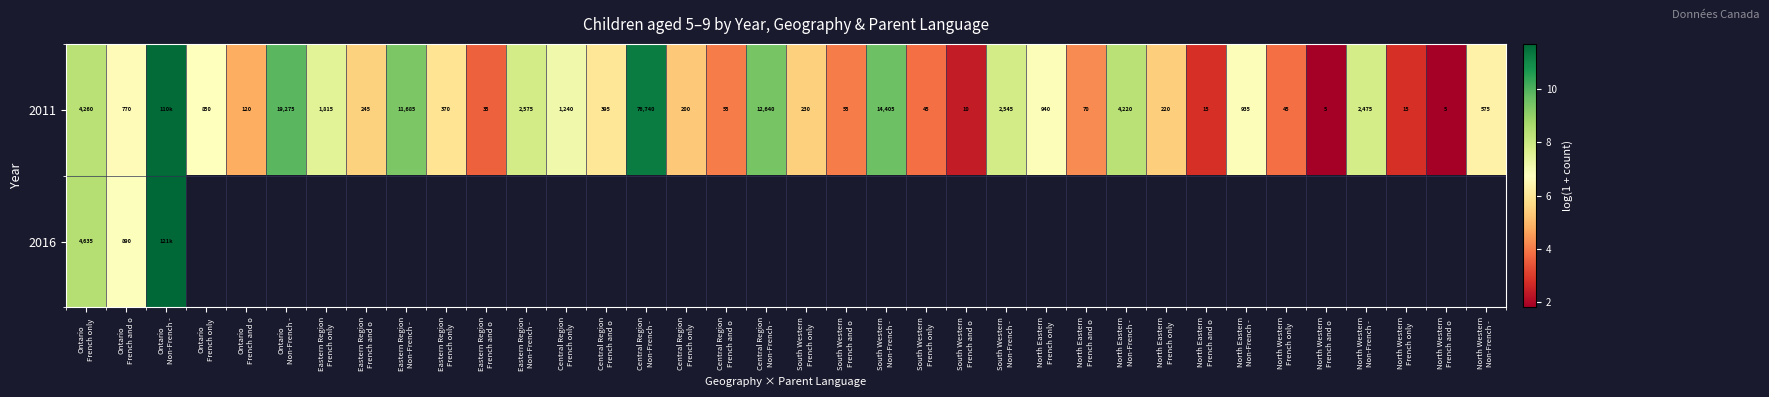

At which category is the sum across all series the highest?

Ontario
Non-French -